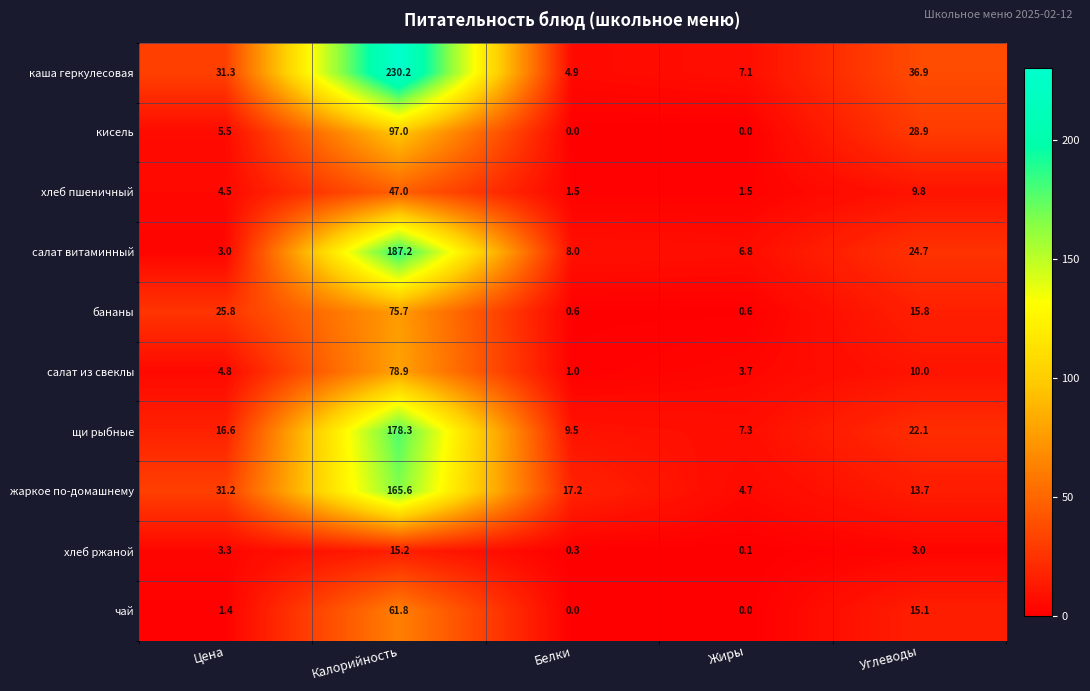

Which series has the largest total across all categories?

каша геркулесовая